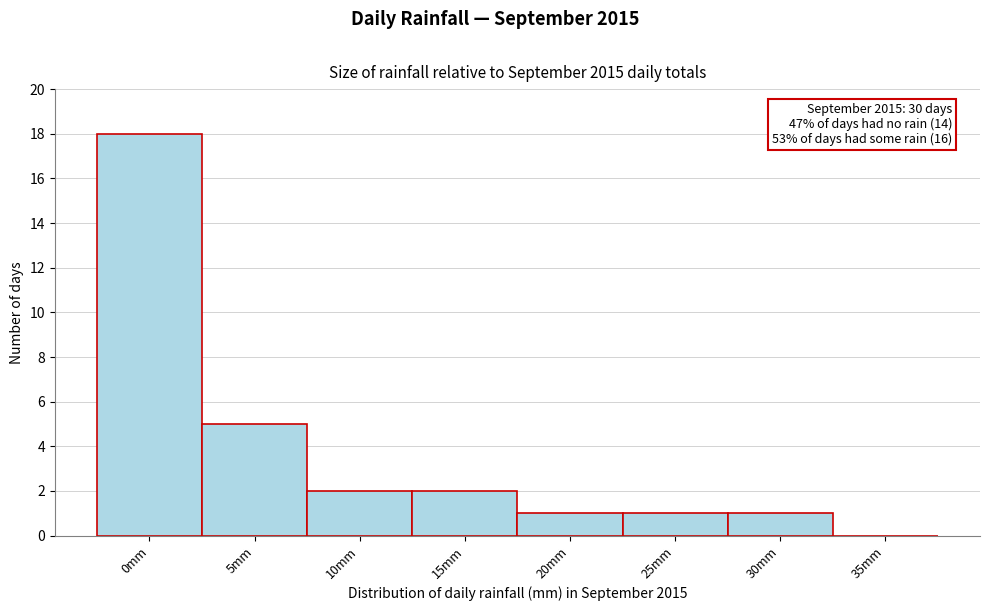

Reading right to left, transcribe all the data shown in this chart.

35mm=0	30mm=1	25mm=1	20mm=1	15mm=2	10mm=2	5mm=5	0mm=18